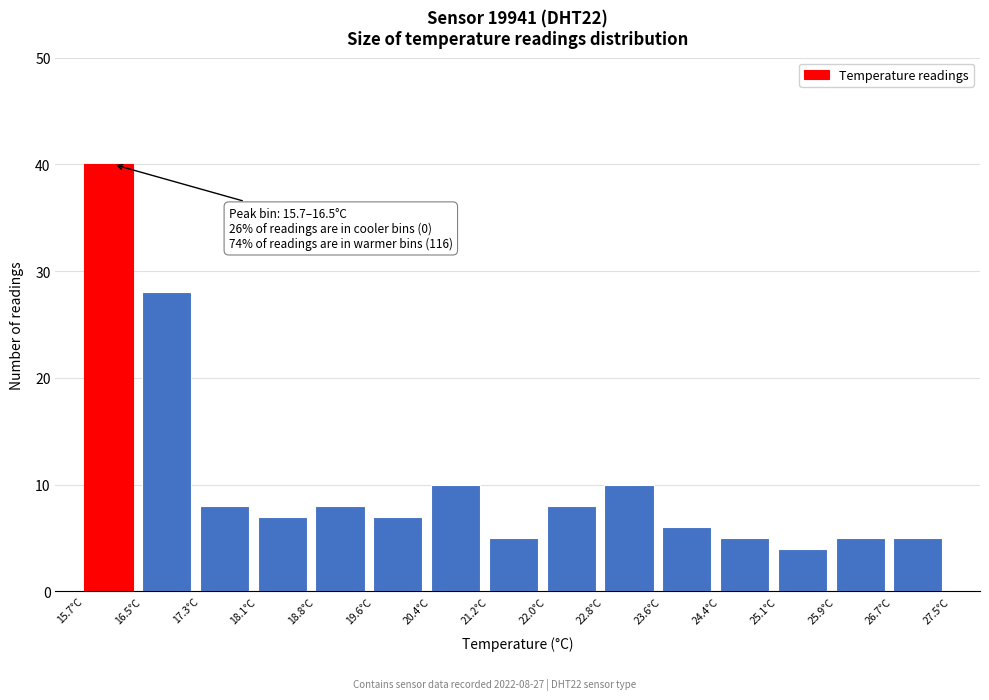

Over which range of the x-axis is the bar tallest?

15.7 to 16.5